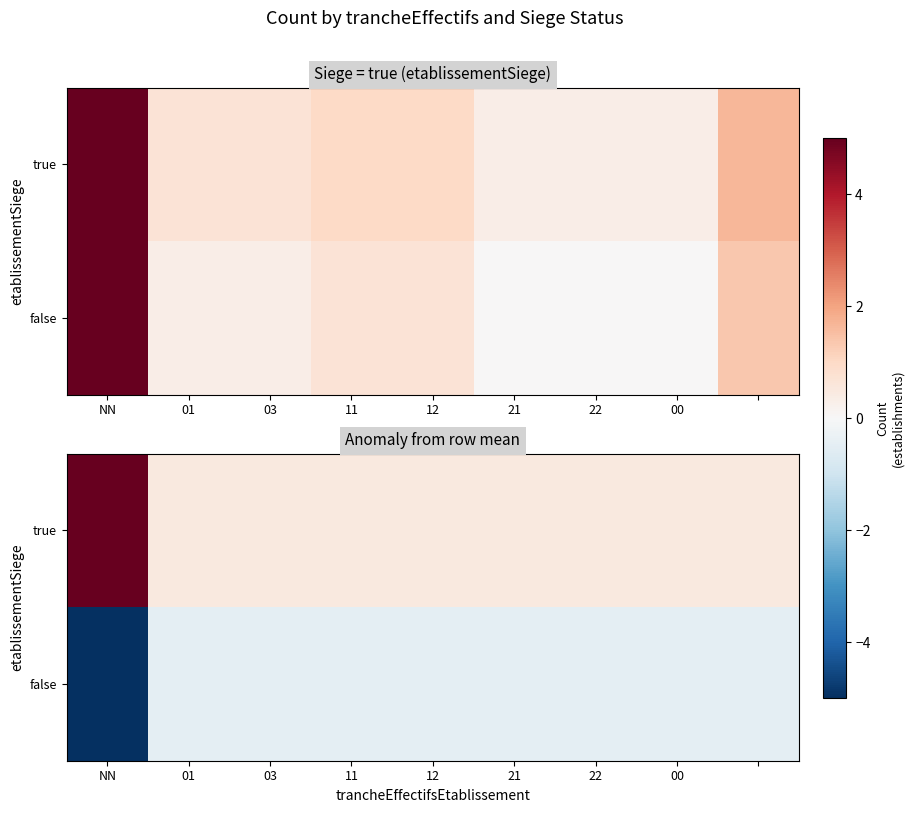

Rank the series at 21 from lowest to highest value.

false, true